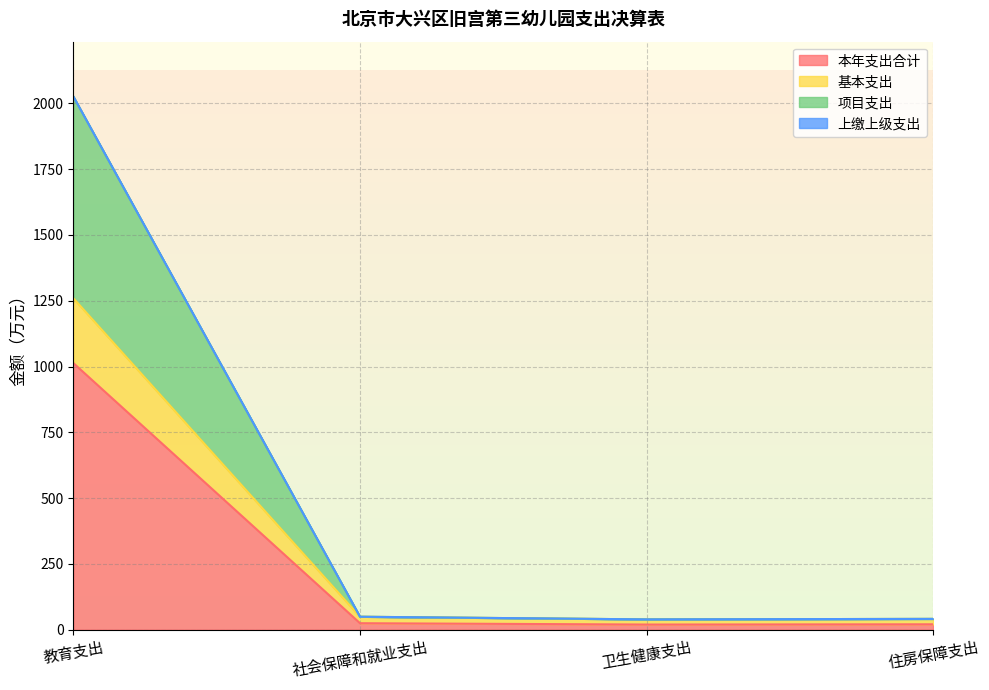

Between 卫生健康支出 and 教育支出, which is larger?

教育支出